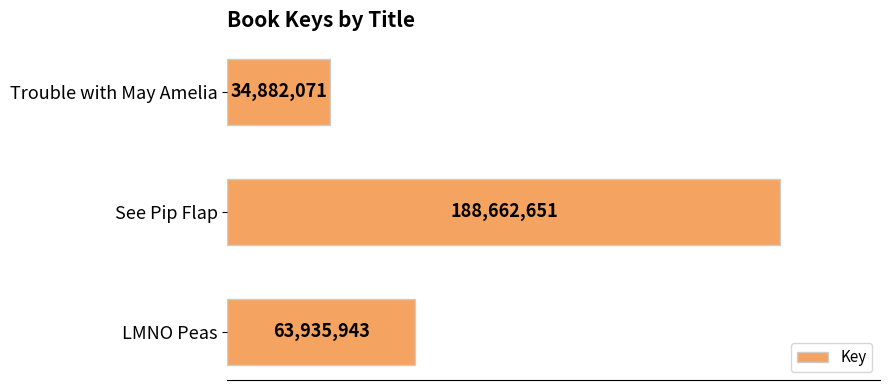

Are the bars horizontal?

Yes